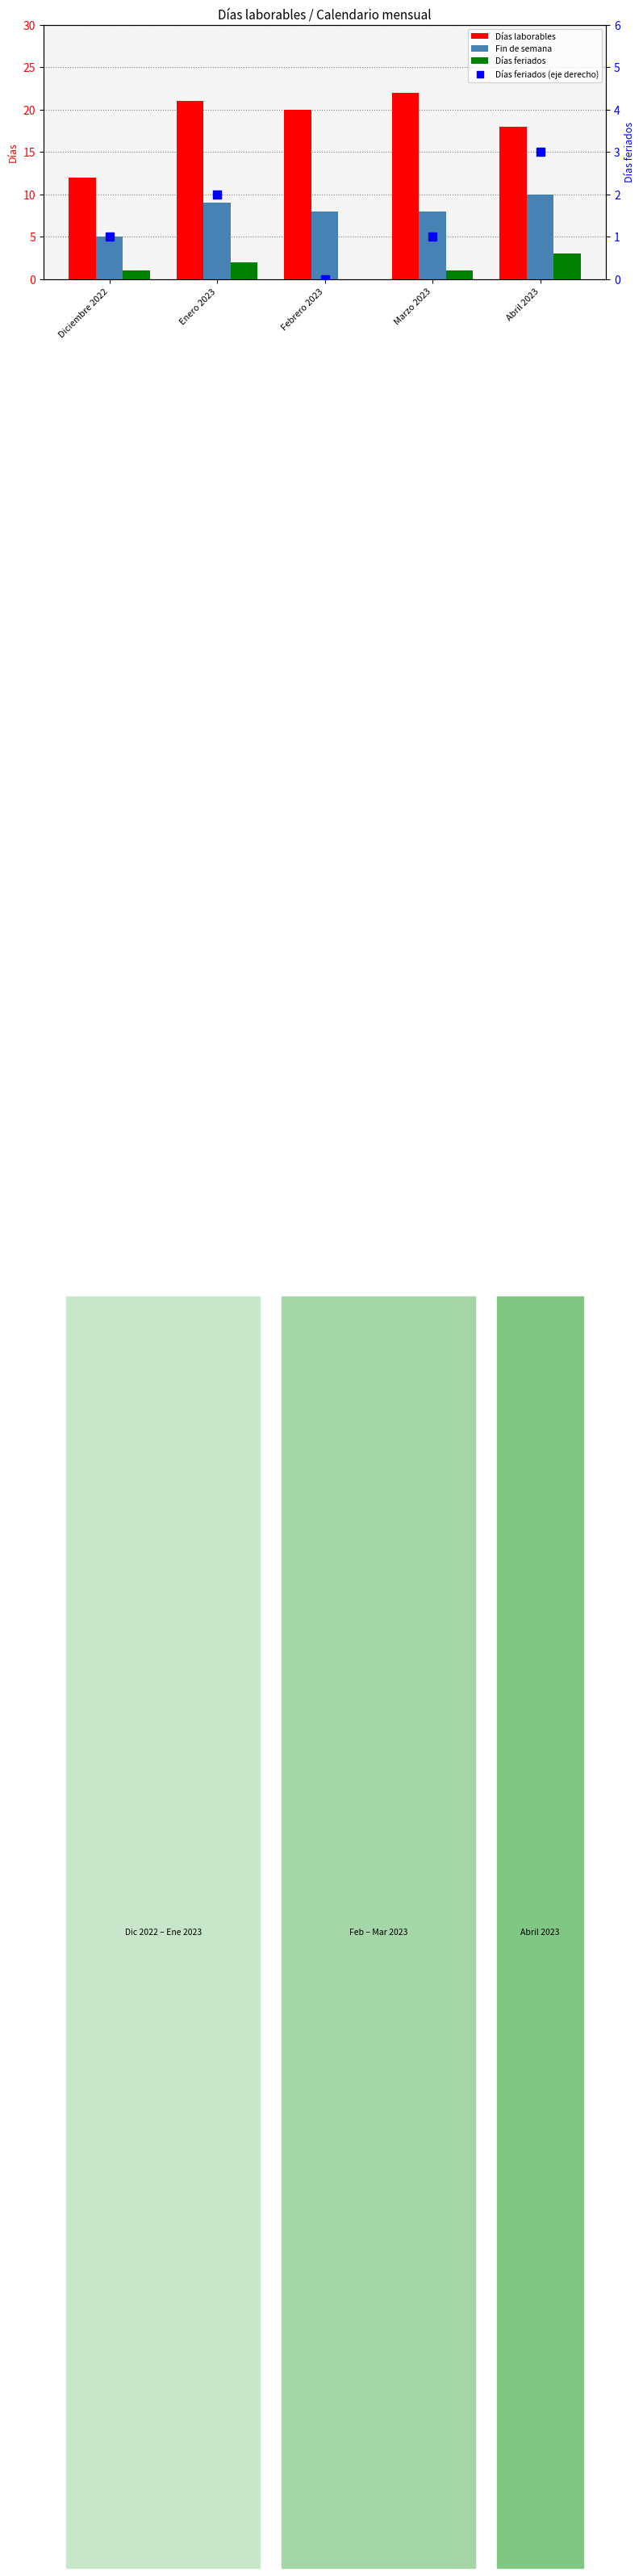

At which category is the sum across all series the highest?

Enero 2023